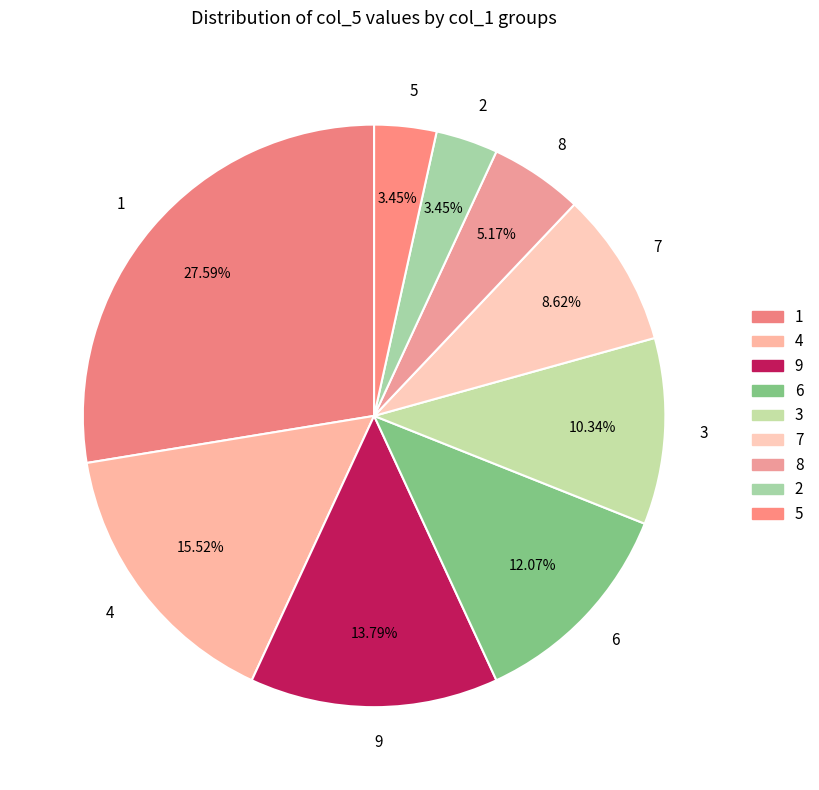

Between 3 and 7, which is larger?

3